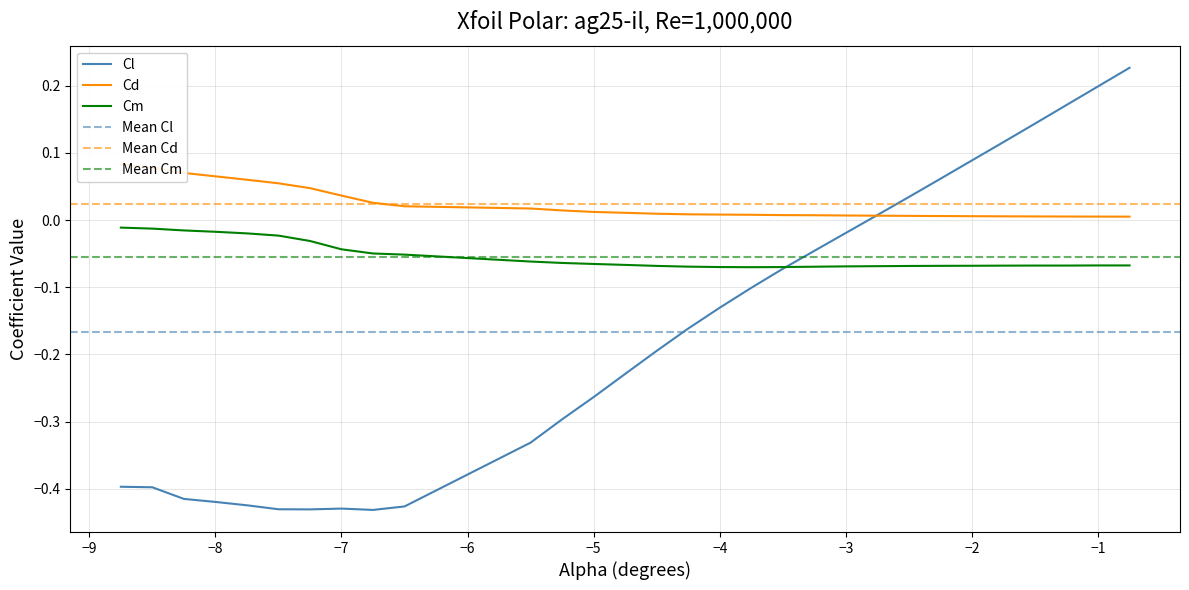

What is the sum of all Cm values?

-1.6